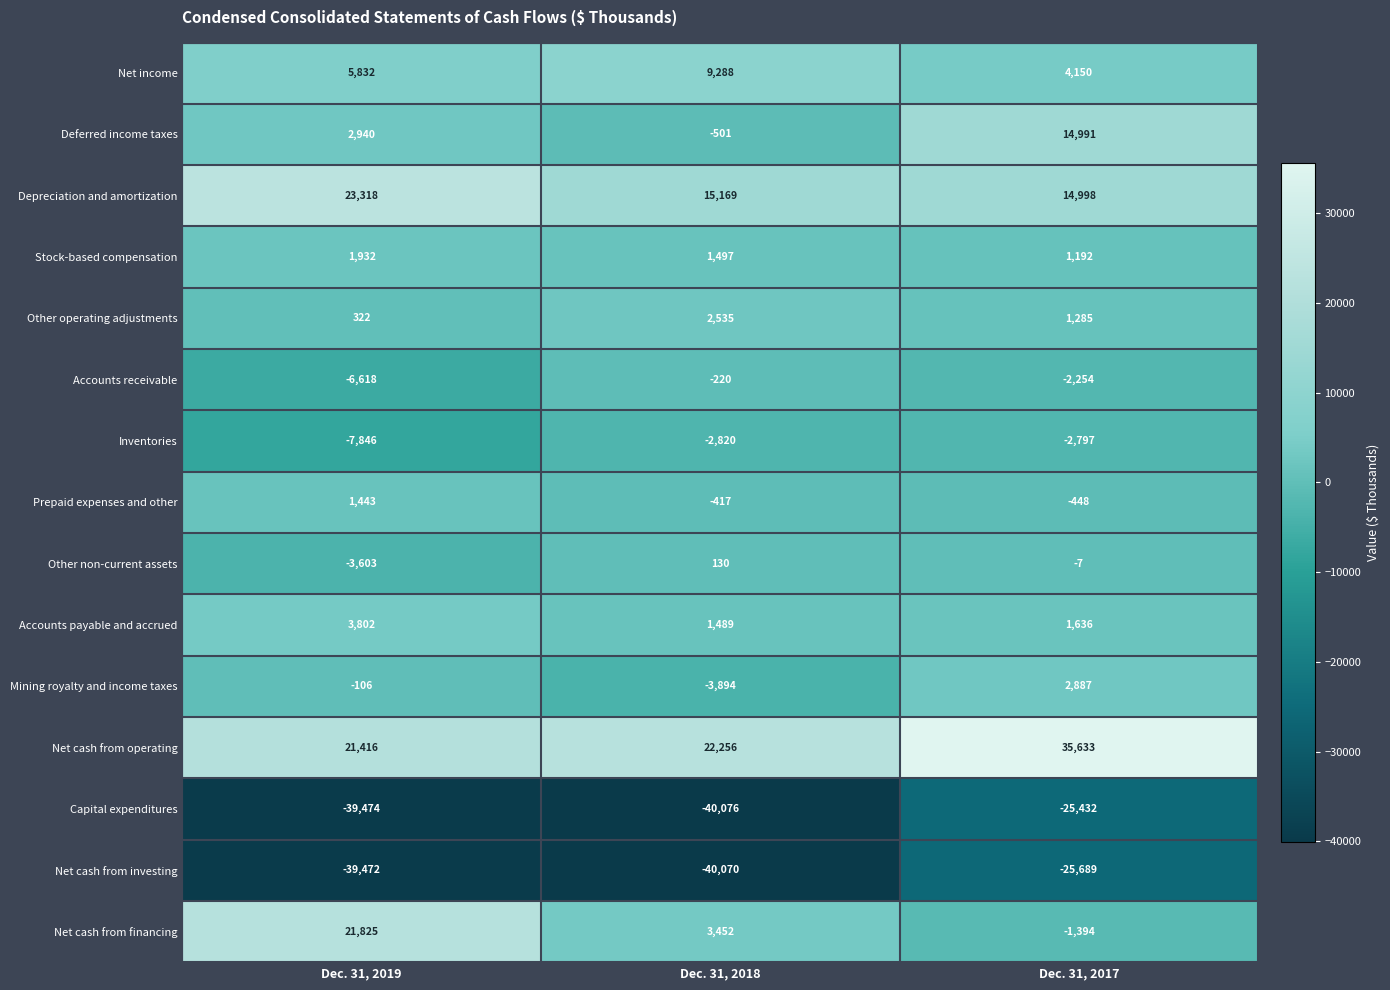

Read the Other operating adjustments value at Dec. 31, 2019, to the nearest 50.

300